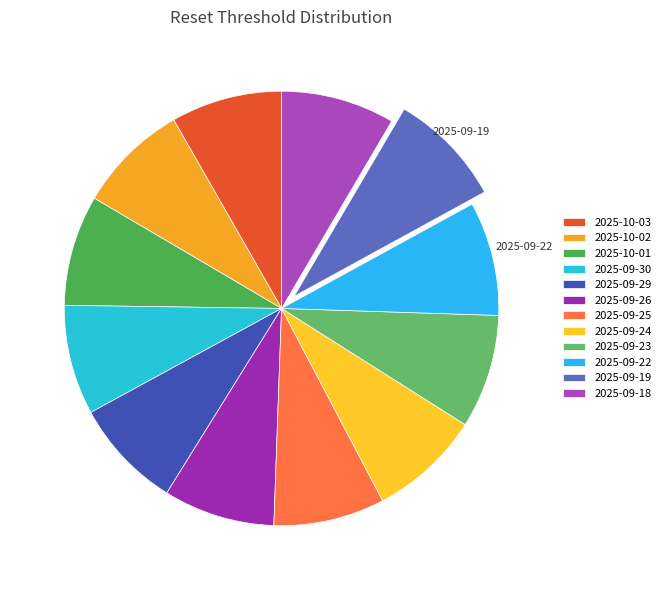

To the nearest percent, what percentage of the pie is 2025-09-25?

8%